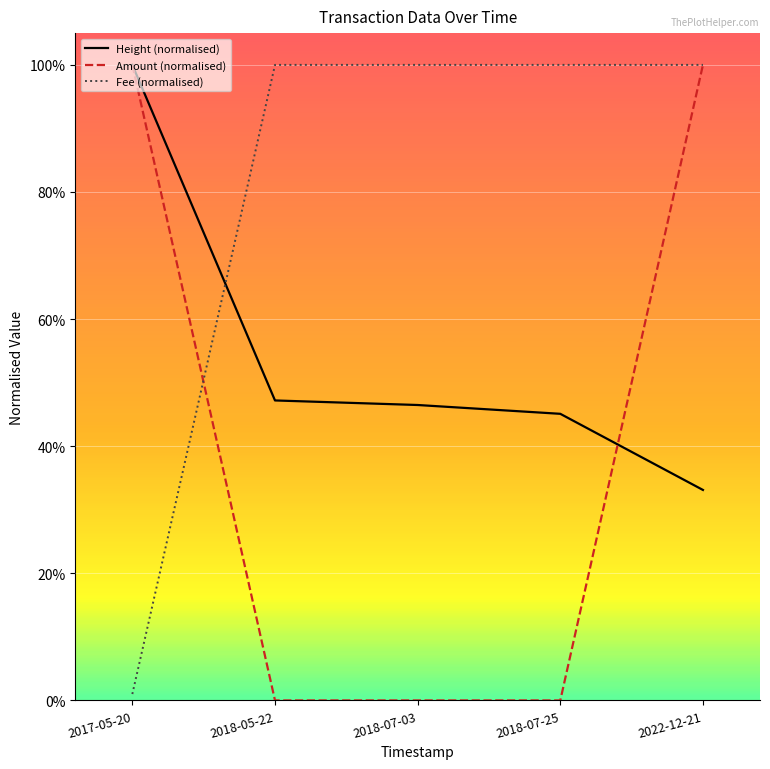

The value of Amount (normalised) at 2022-12-21 is 0.3. True or false?

False